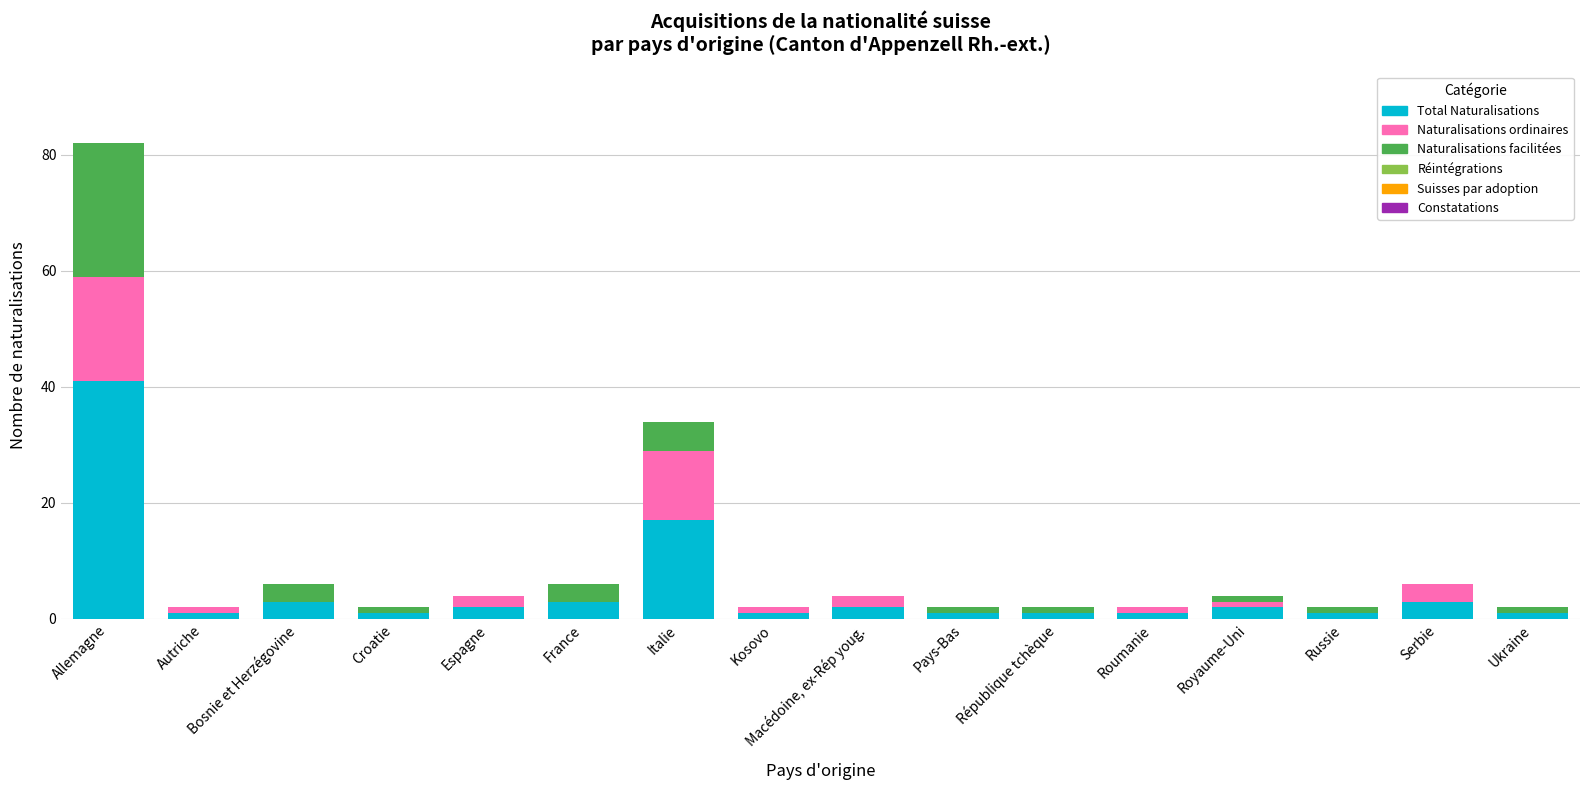

What is the sum of the Total Naturalisations values at Serbie and Macédoine, ex-Rép youg.?

5